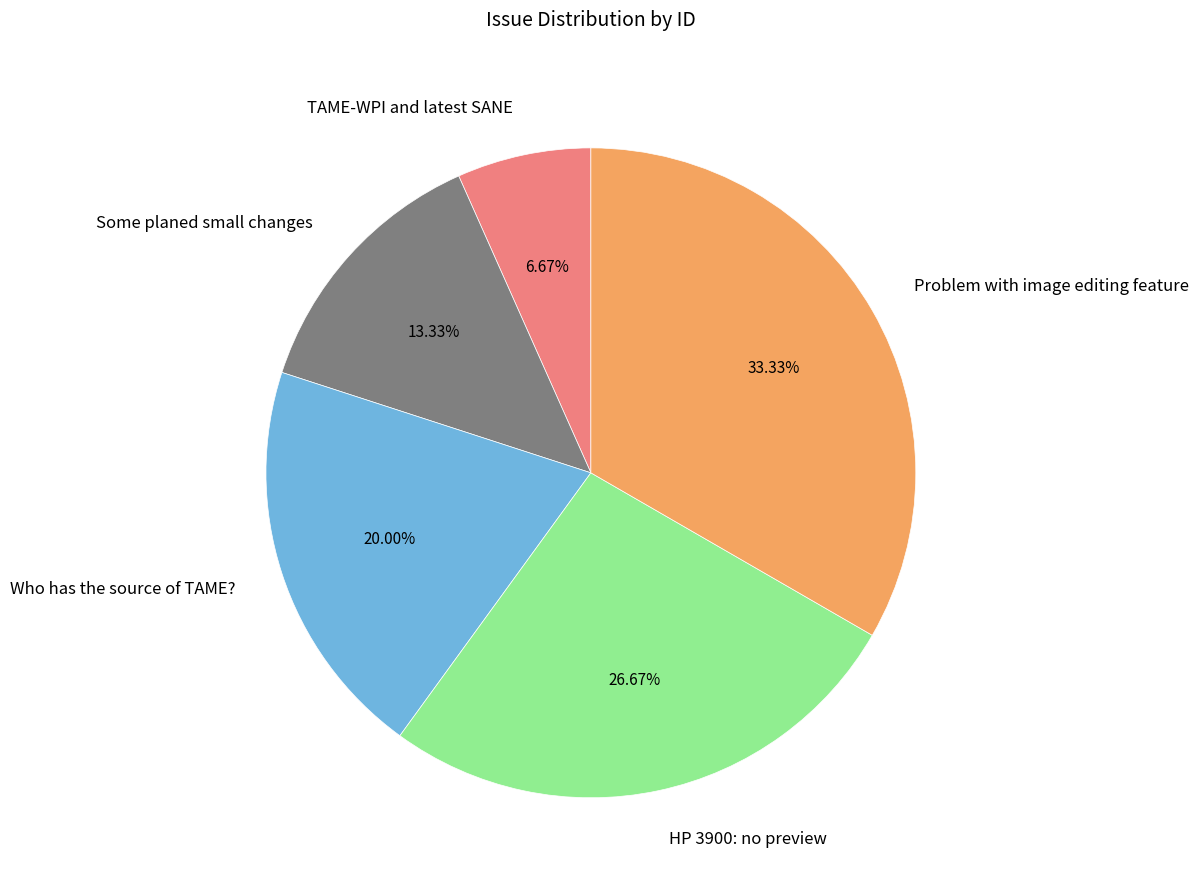

How many slices are in this pie chart?

5